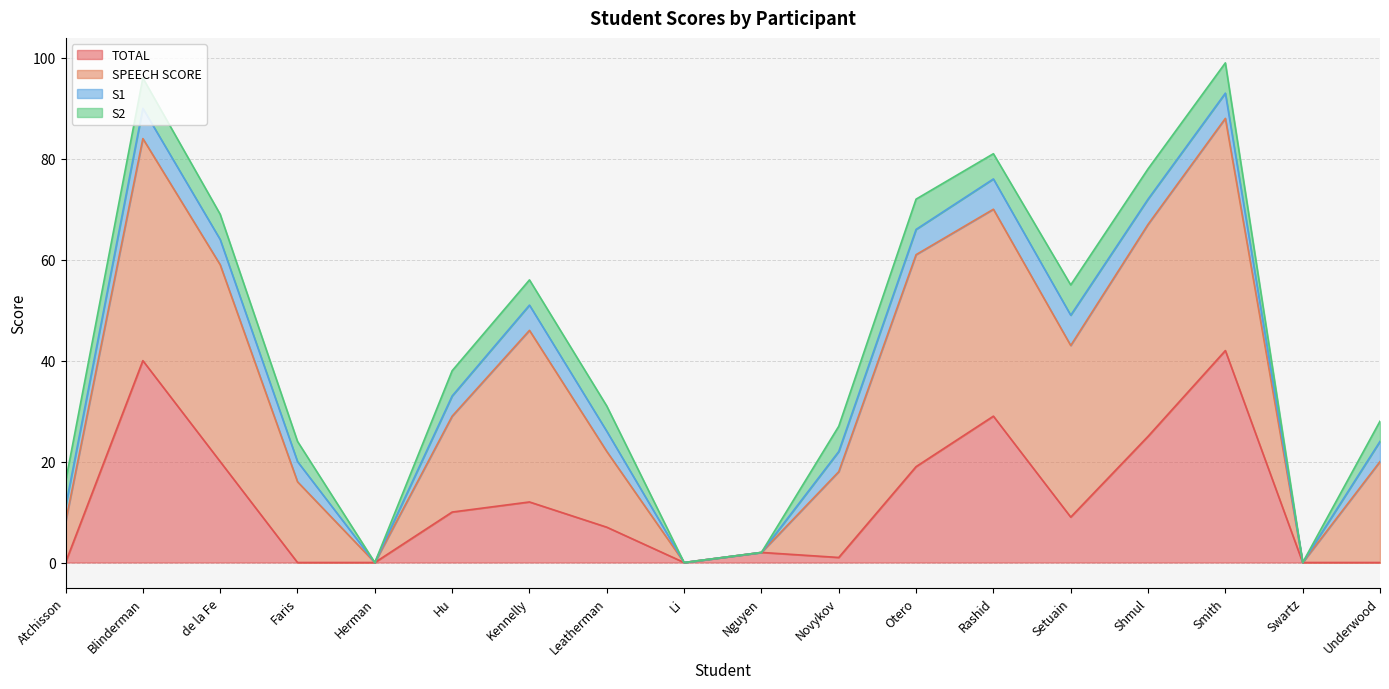

Which has a higher value, Underwood or Otero?

Otero